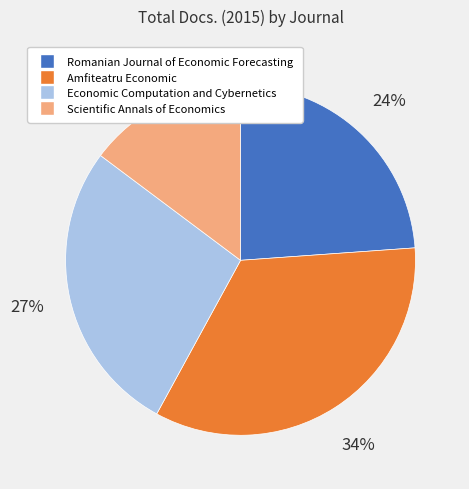

Does any single category account for the majority?

No